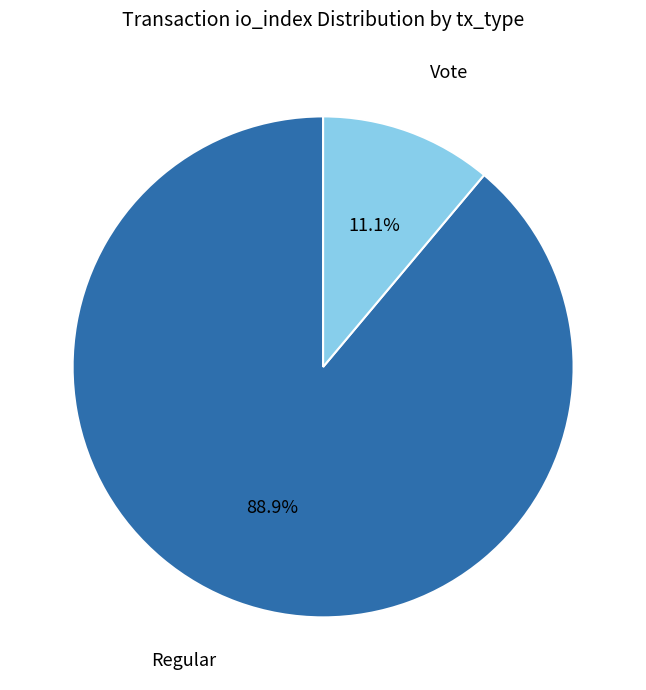

To the nearest percent, what is the difference between the largest and smallest slice percentages?

78%